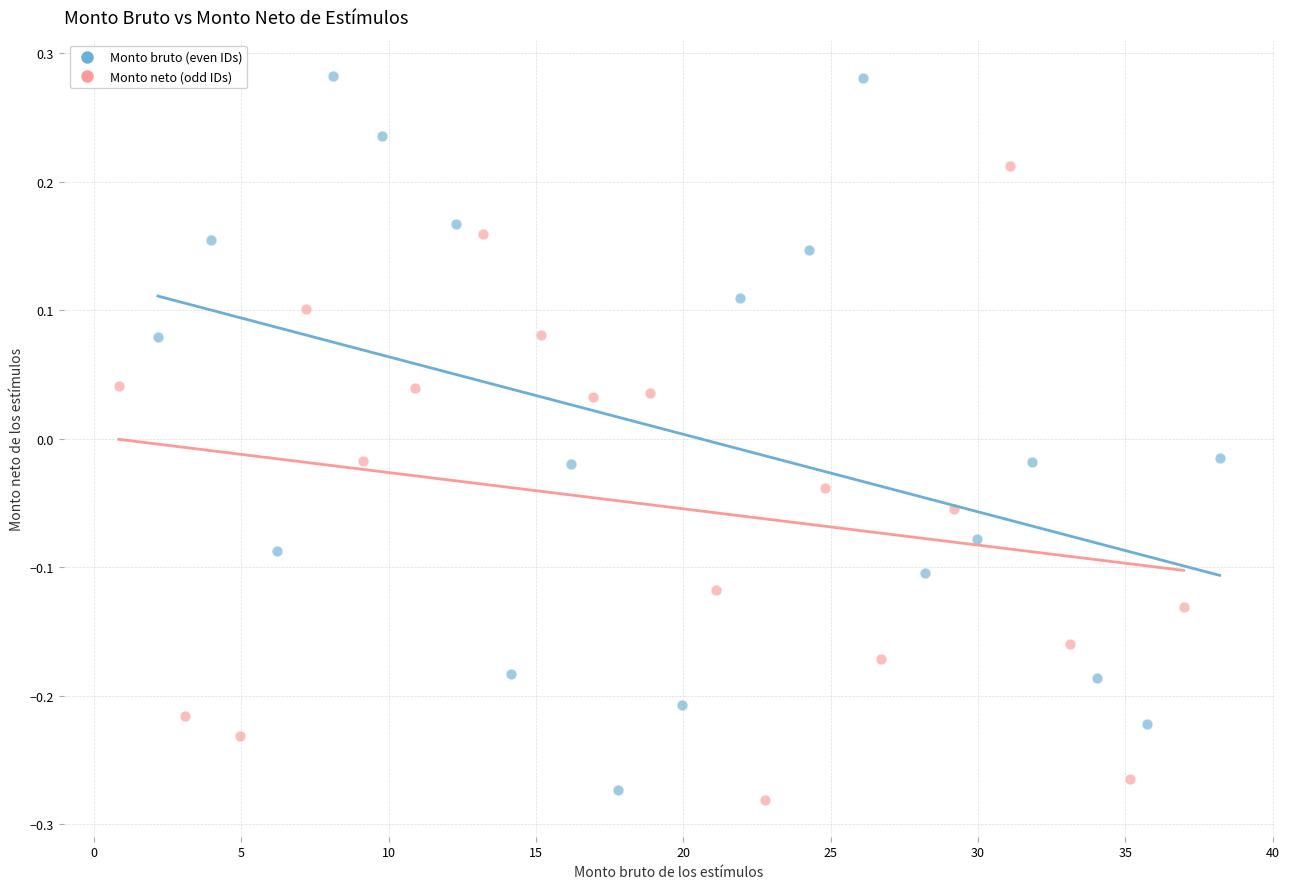

Which series has the widest spread of Y values?

Monto bruto (even IDs)